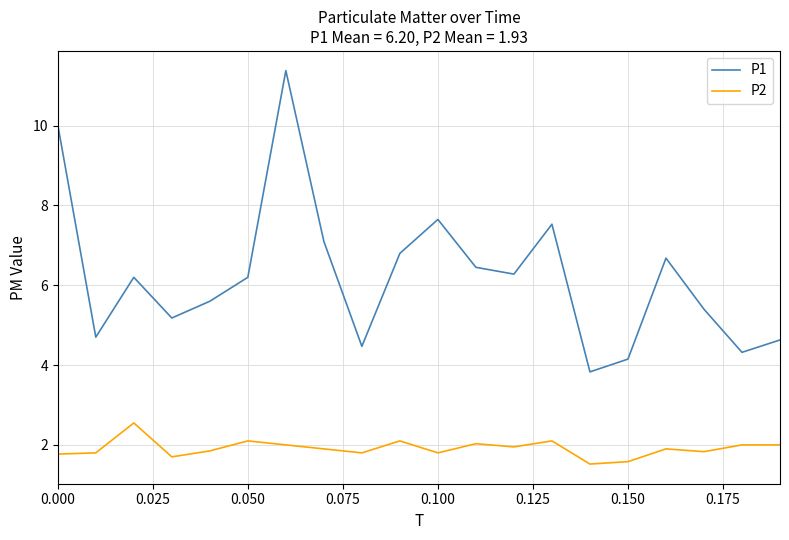

Which series has the largest total across all categories?

P1